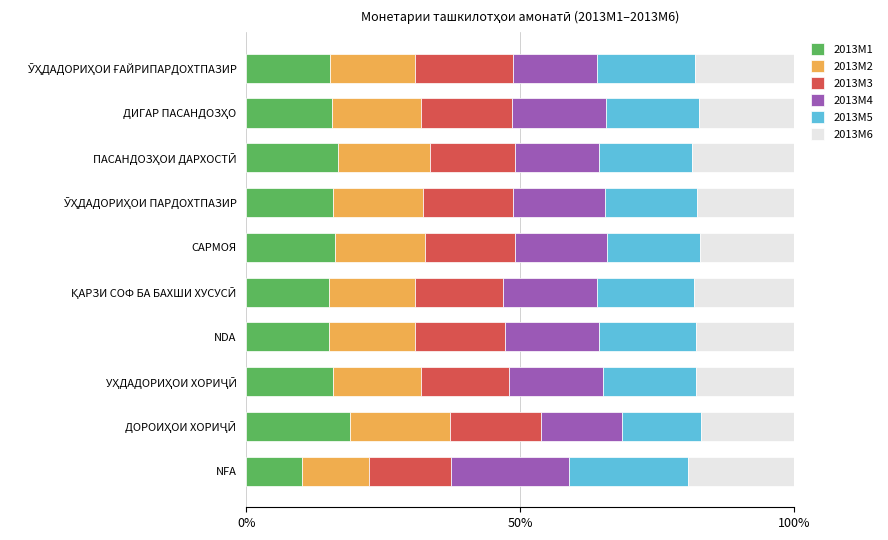

The 2013M1 series shows 21.9 at САРМОЯ. True or false?

False